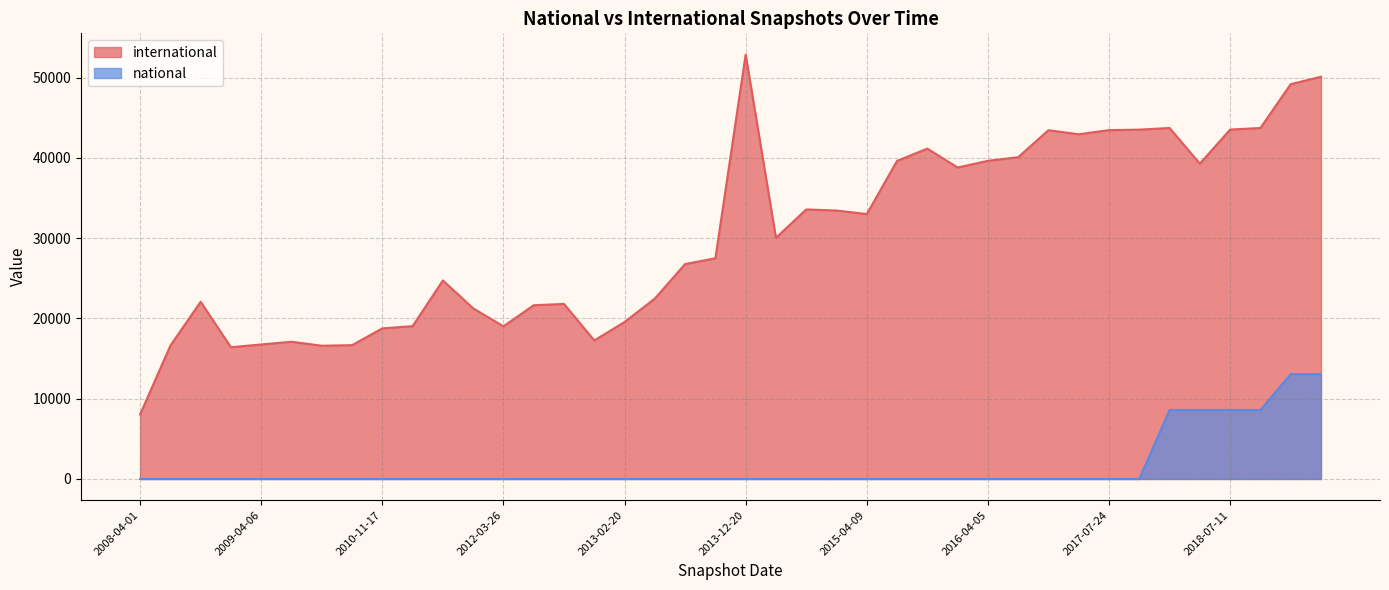

What is the label of the 15th point from the left?

2012-10-31